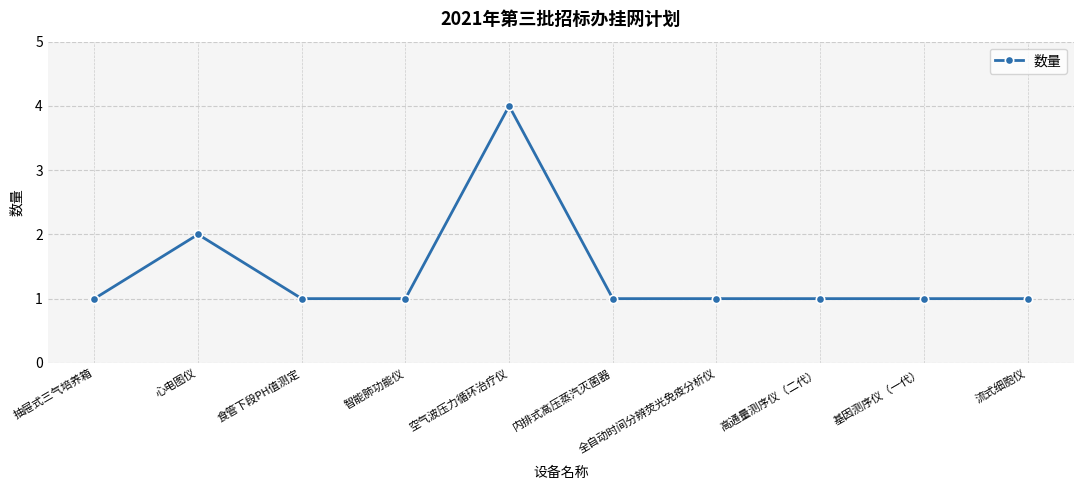

What is the maximum value shown in the chart?

4